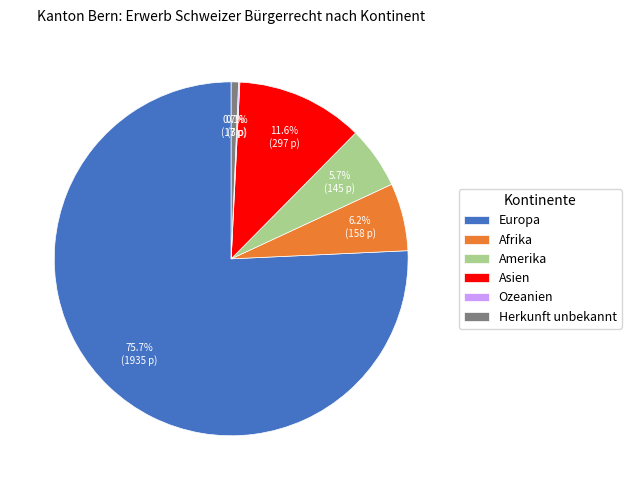

True or false: Amerika accounts for 14% of the total.

False